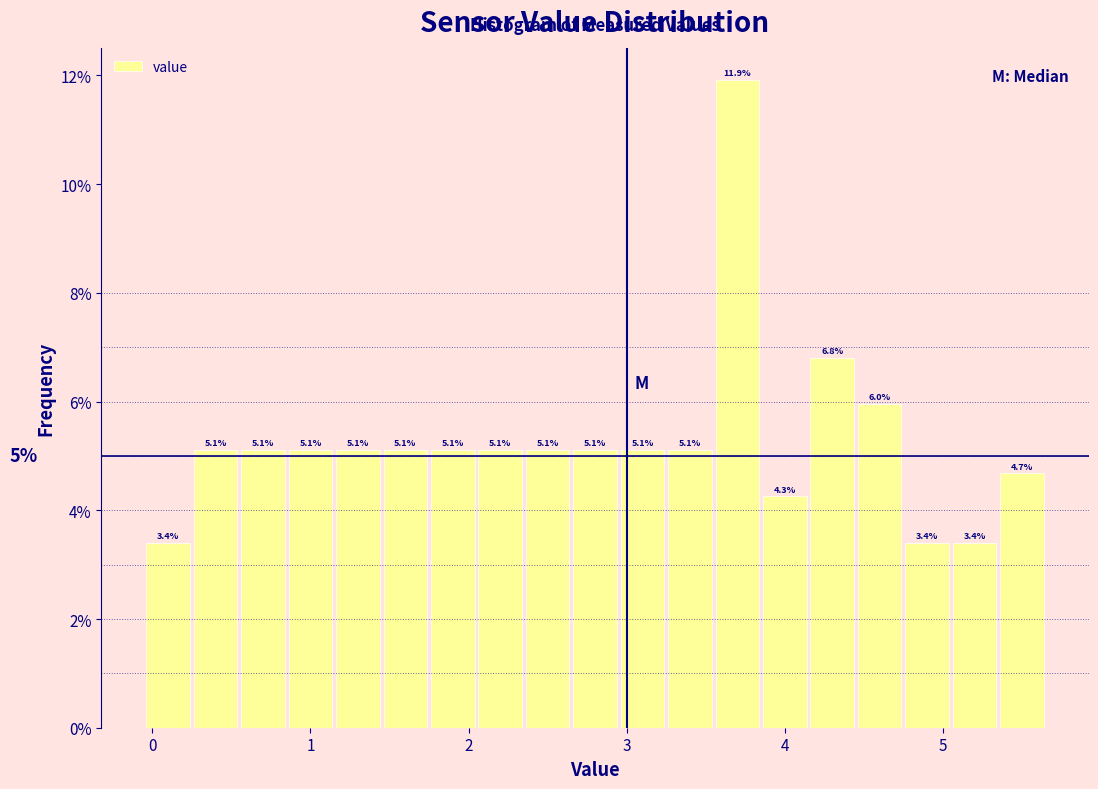

Around what value on the x-axis is the tallest bar? Give the approximate position of its centre, as read against the axis.

3.7